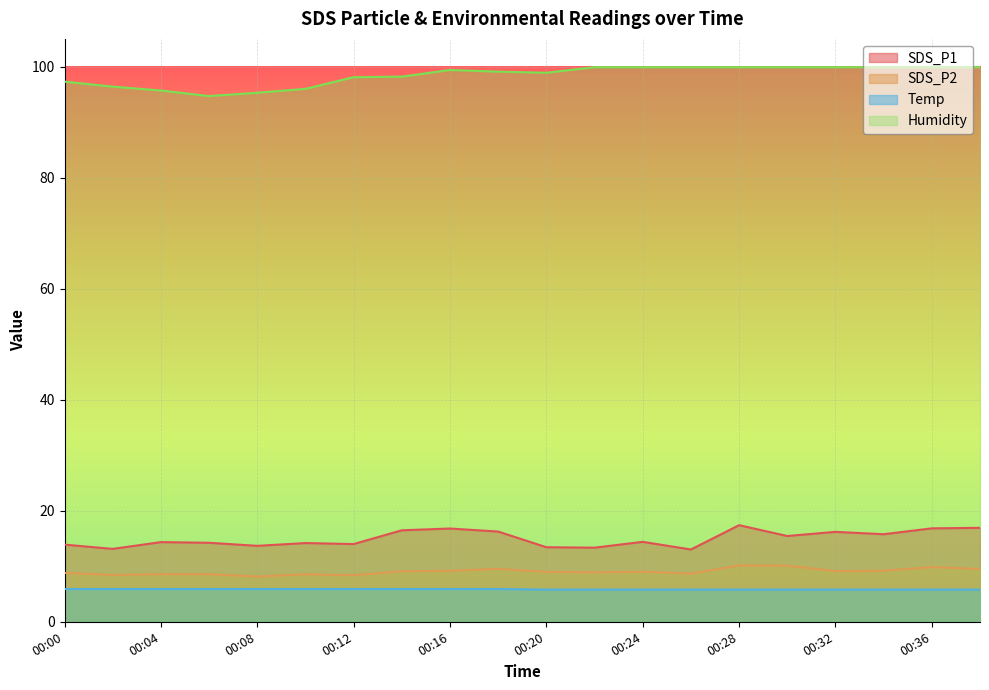

True or false: Temp and Humidity cross at least once.

False